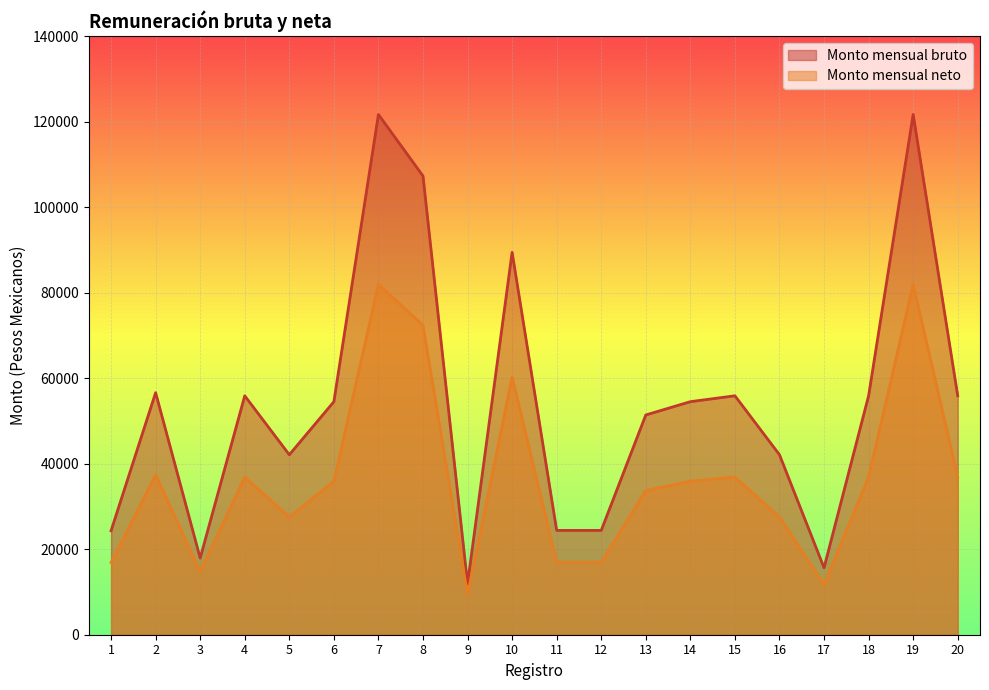

How many lines are shown in the chart?

2